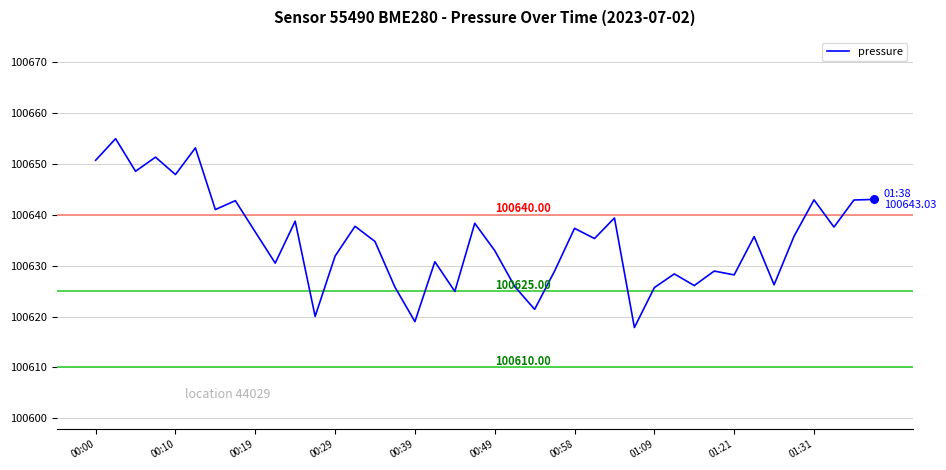

What is the difference between the maximum and minimum values?

37.1